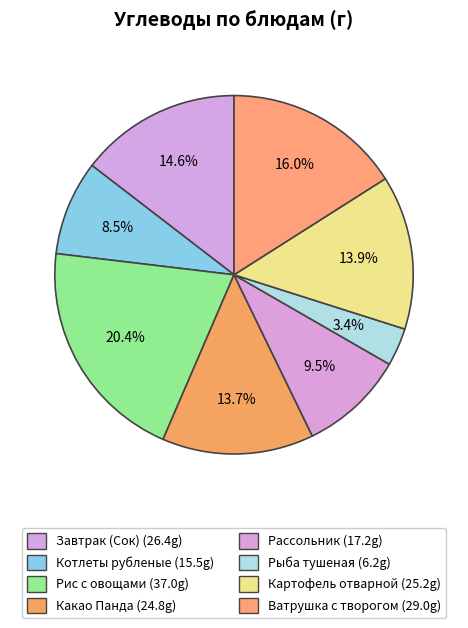

How many segments does this pie chart have?

8